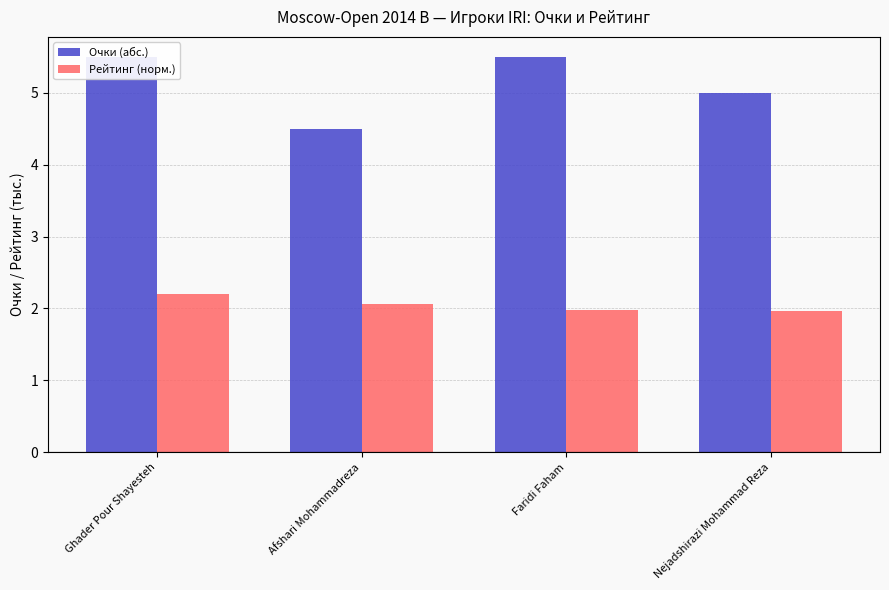

The value of Очки (абс.) at Ghader Pour Shayesteh is 8.7. True or false?

False